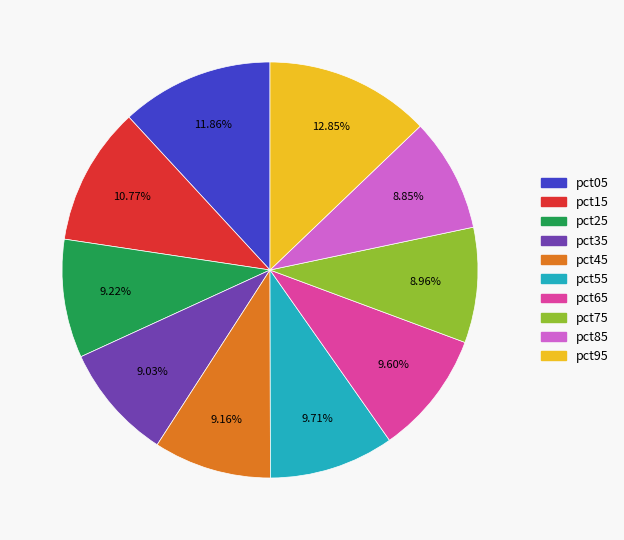

How many slices are in this pie chart?

10